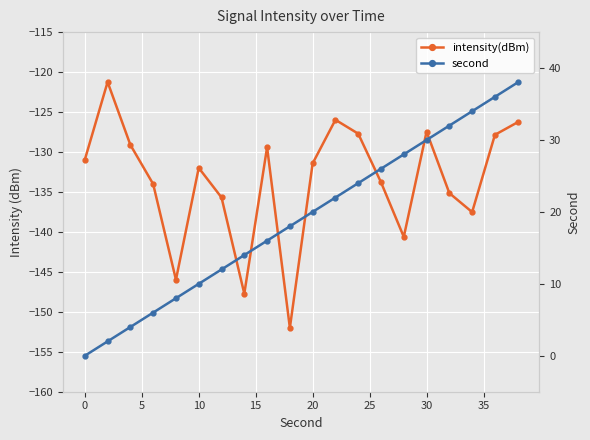

What are all the series names shown in the legend?

intensity(dBm), second